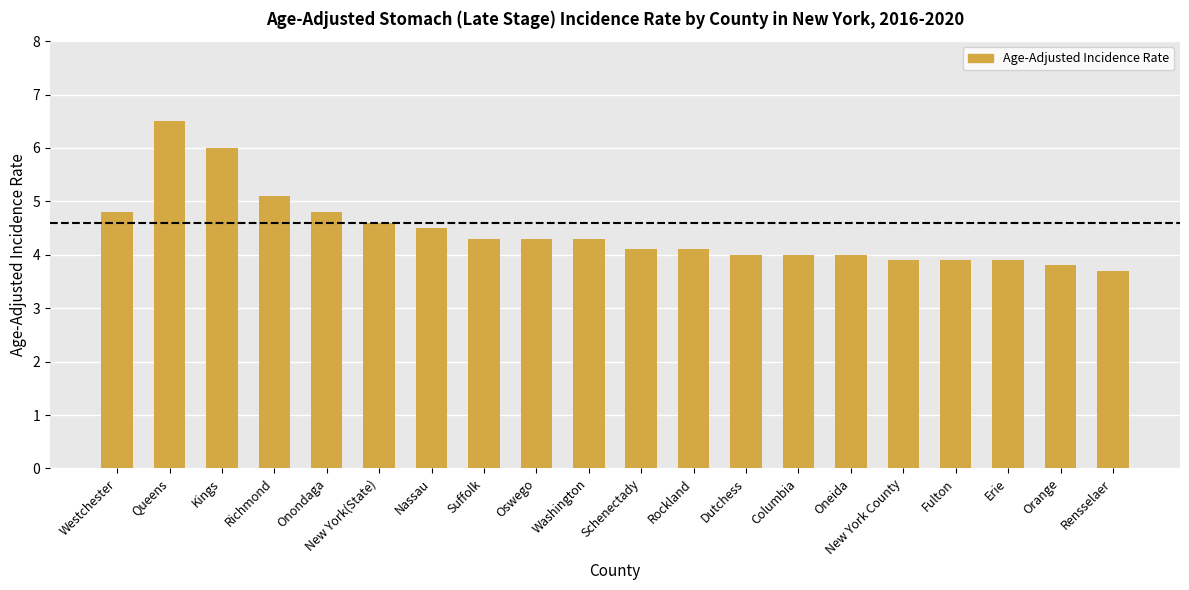

What is the greatest value displayed?

6.5